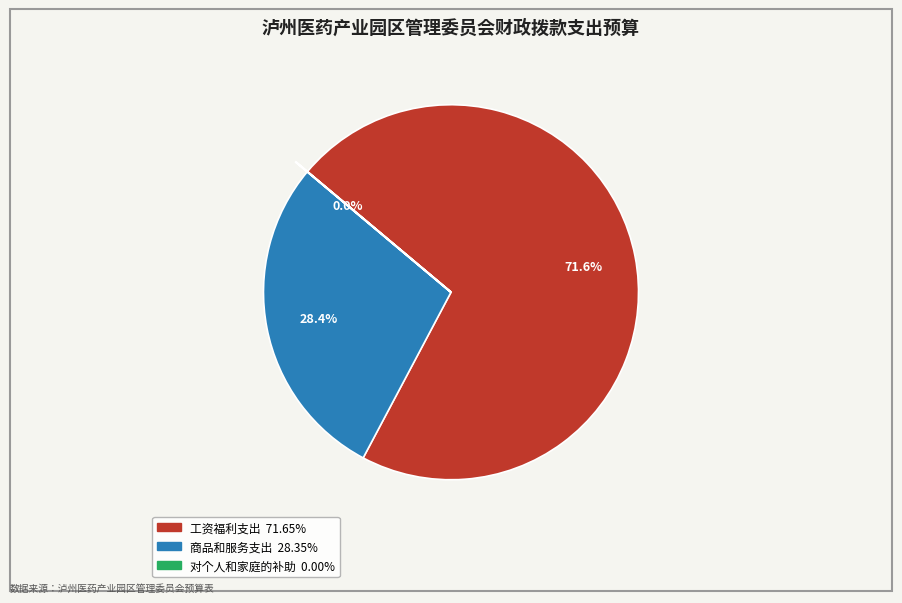

Count the number of slices in the pie.

3